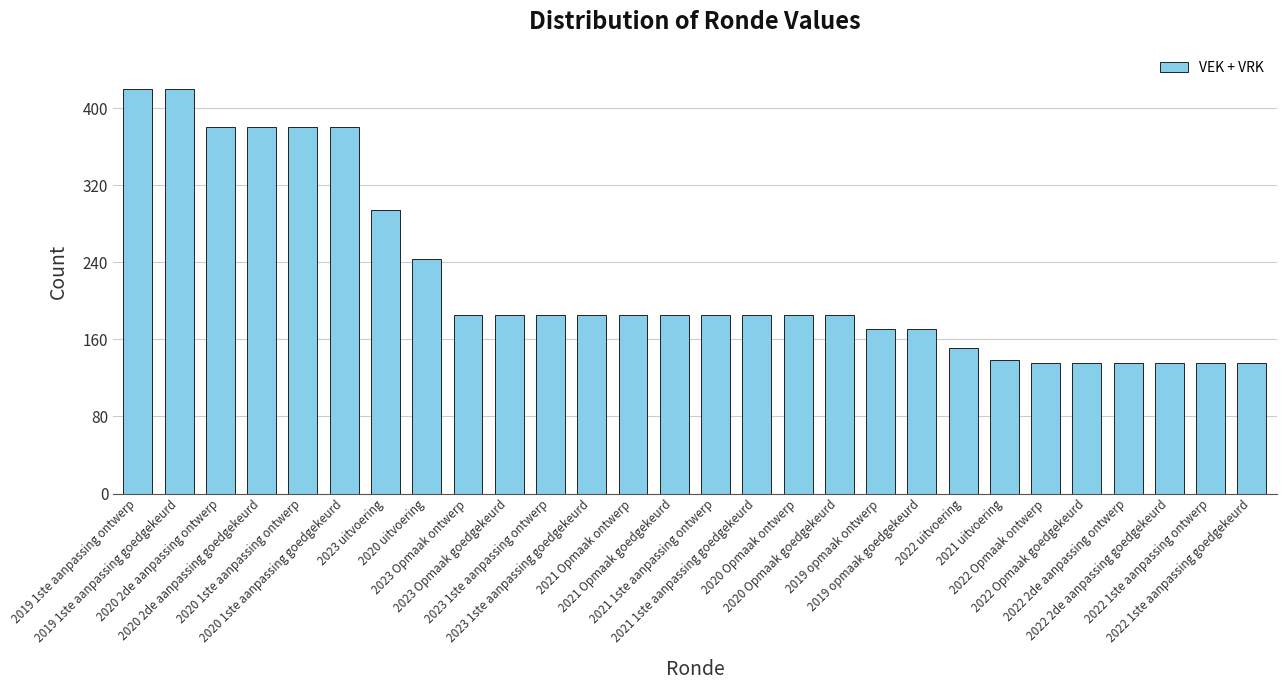

What is the average value?

221